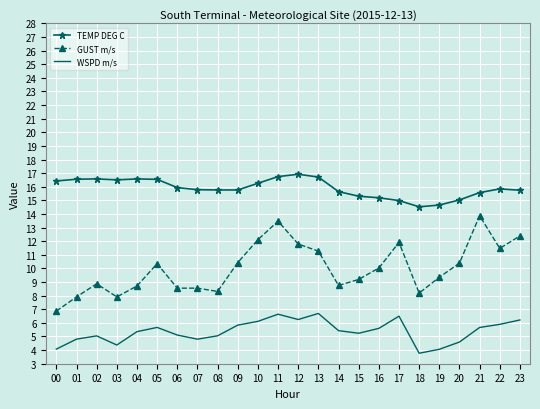

What is the difference between the maximum and minimum values in the GUST m/s series?

7.0